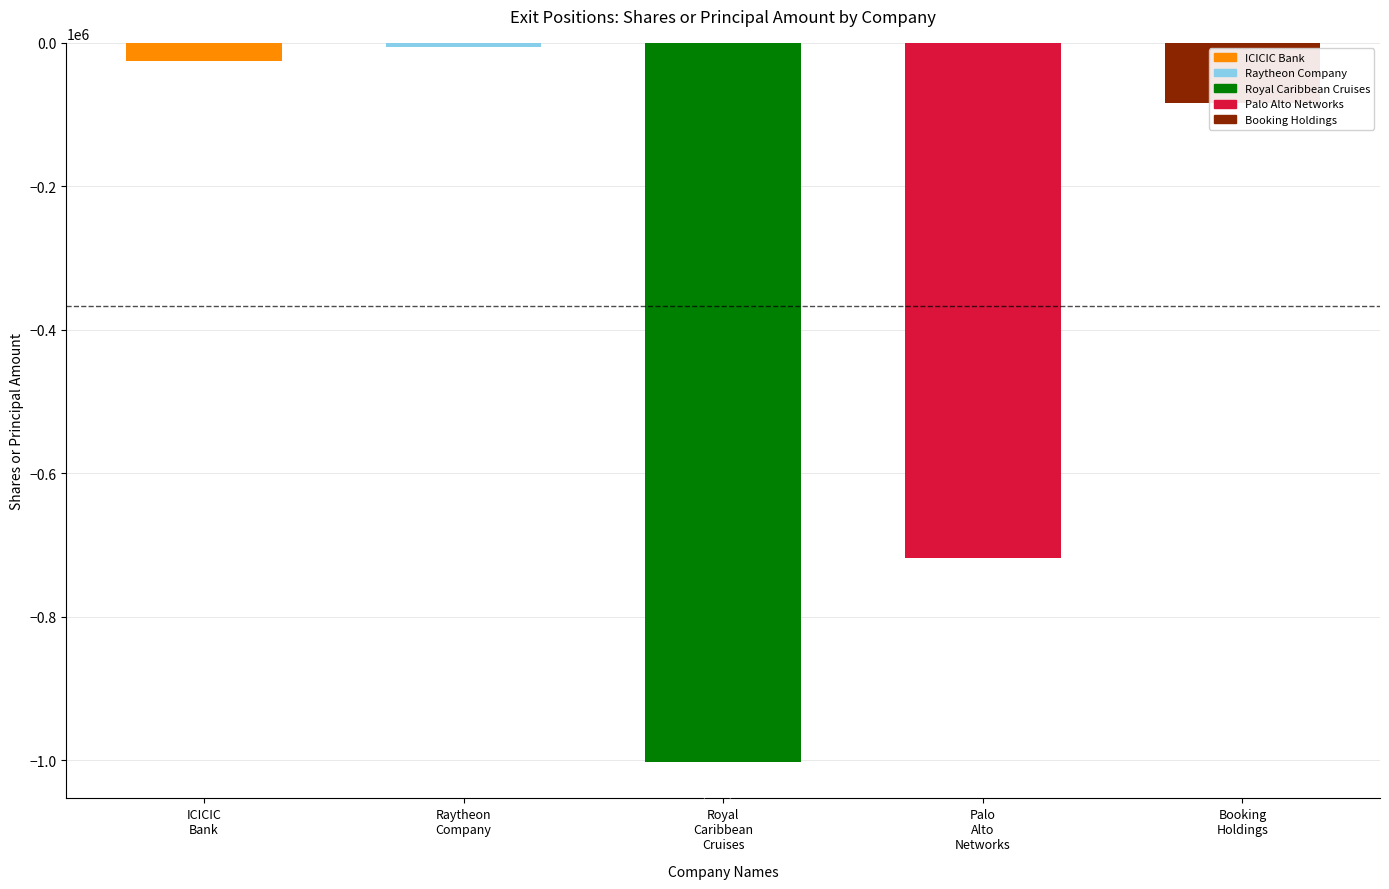

What is the value of the 4th bar from the left?

-717698